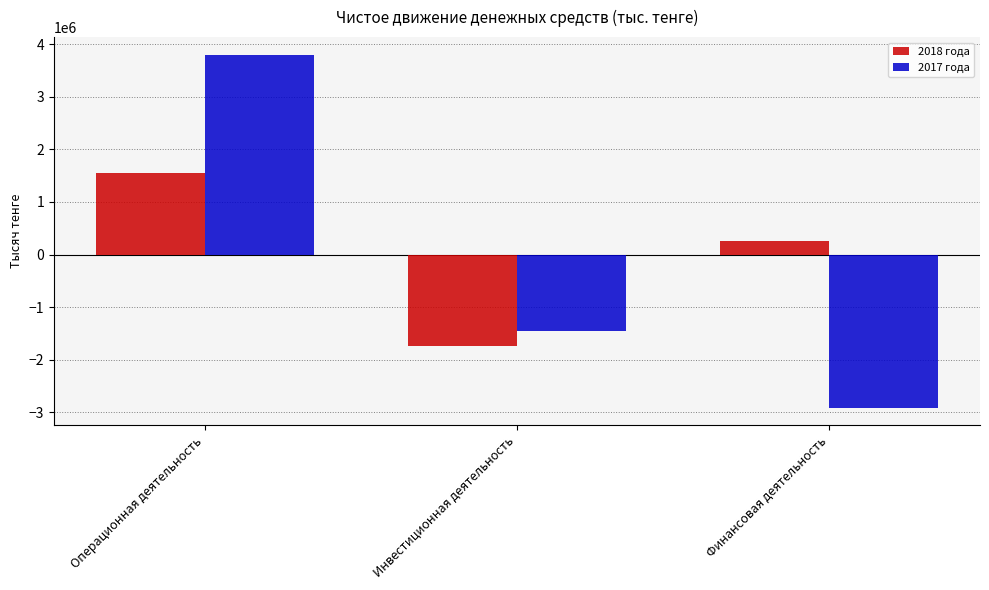

How many values in the 2017 года series are below -1448159?

1